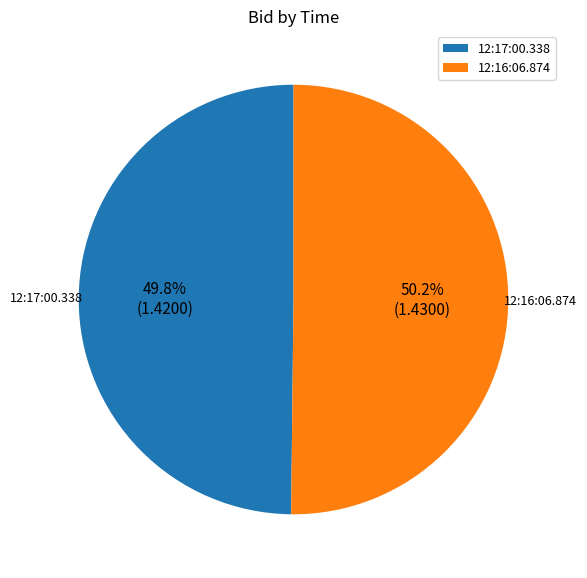

True or false: 12:16:06.874 accounts for 61% of the total.

False